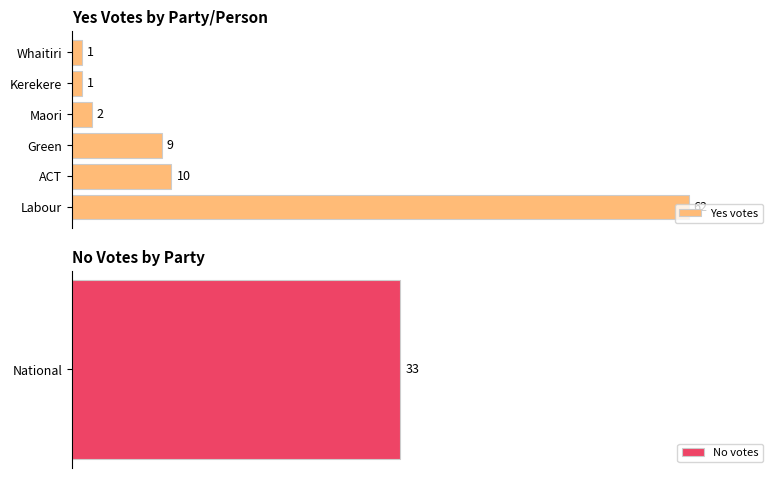

What is the difference between the second highest and second lowest values?

9